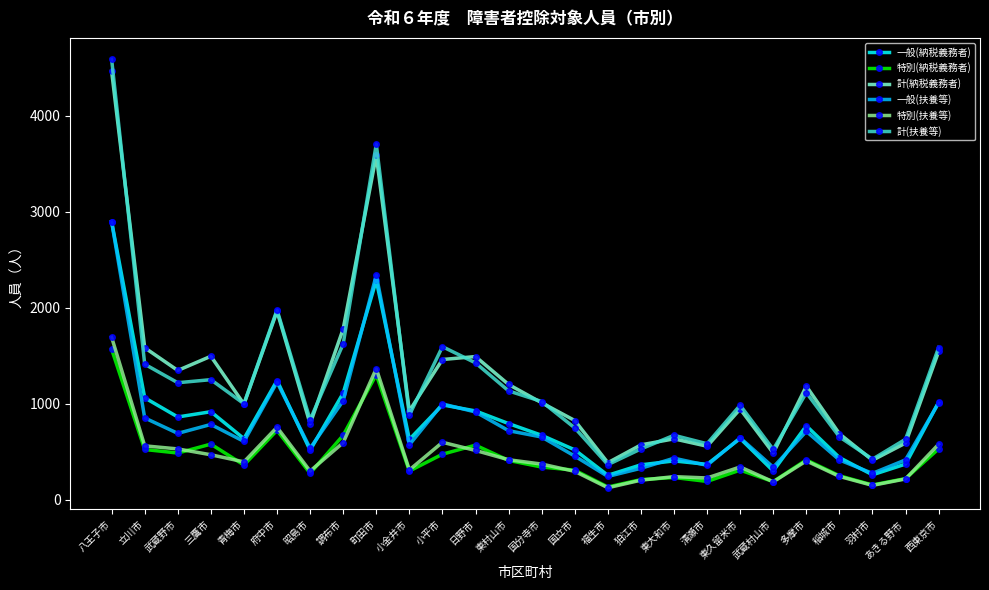

In 一般(扶養等), how many points are higher than both neighbors (excluding endpoints)?

7